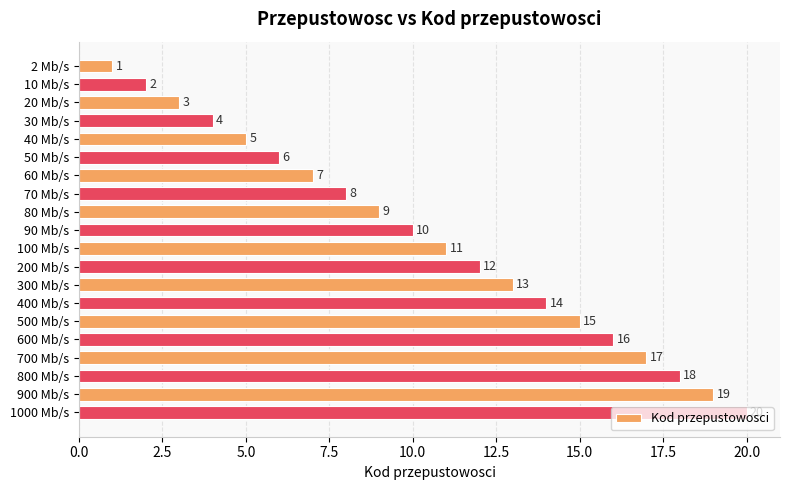

Approximately how many times larger is the value at 70 Mb/s compared to 30 Mb/s?

2.0